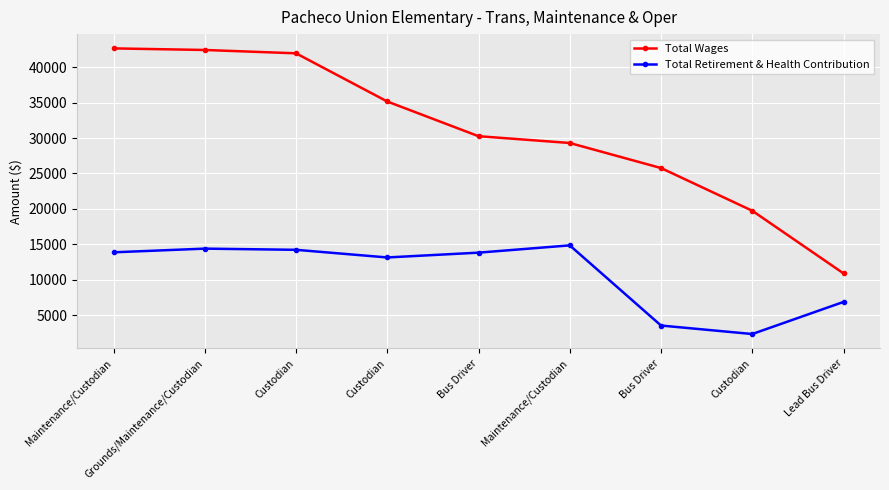

What is the approximate value of Total Retirement & Health Contribution at Custodian?

13139